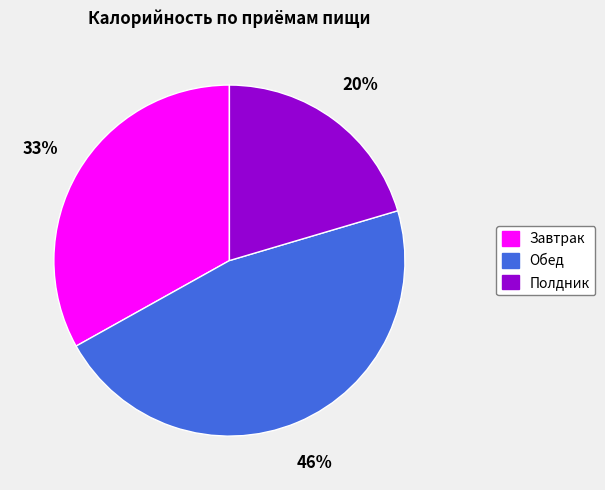

Is there a majority slice in this chart?

No